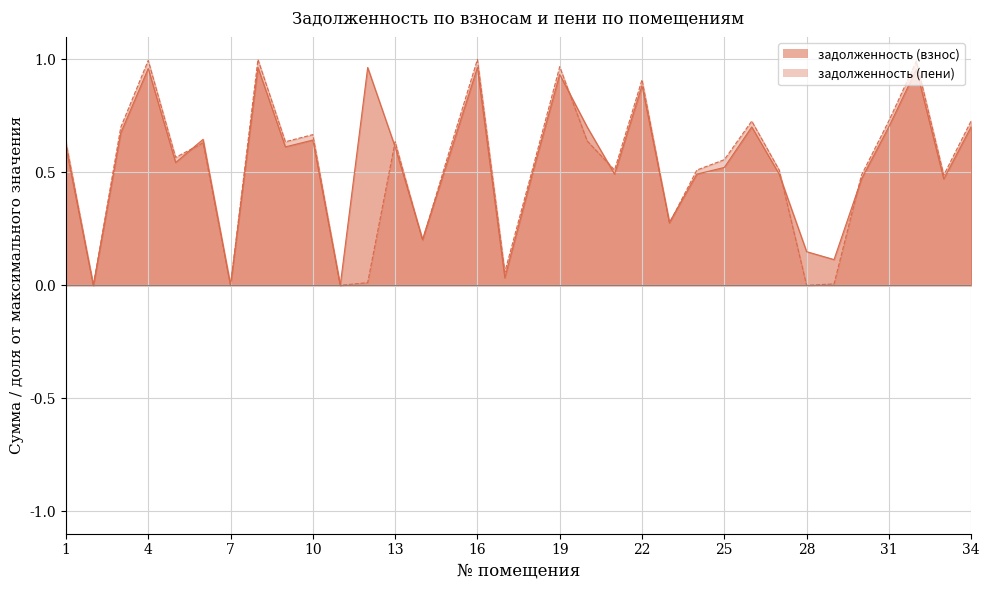

The задолженность (взнос) series shows 0.6 at 10. True or false?

True